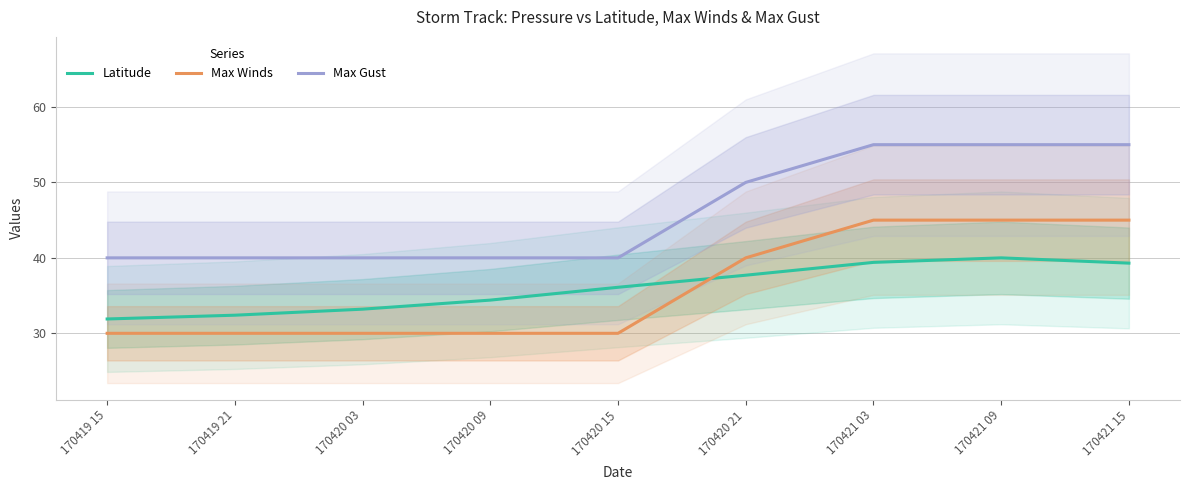

What is the sum of the Max Winds values at 170421 09 and 170421 03?

90.0